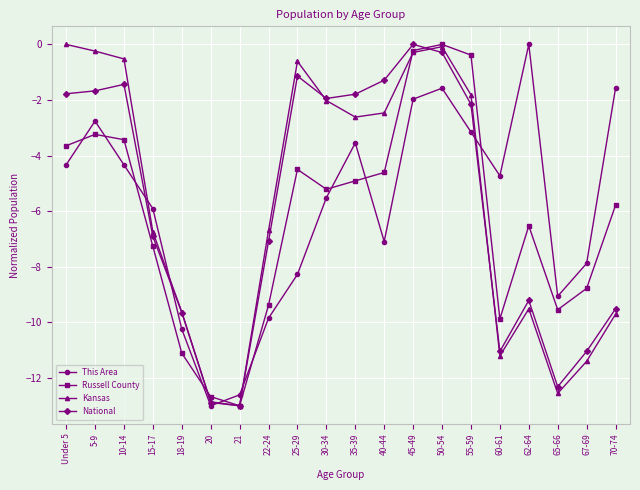

What is the minimum value for National?

-13.0